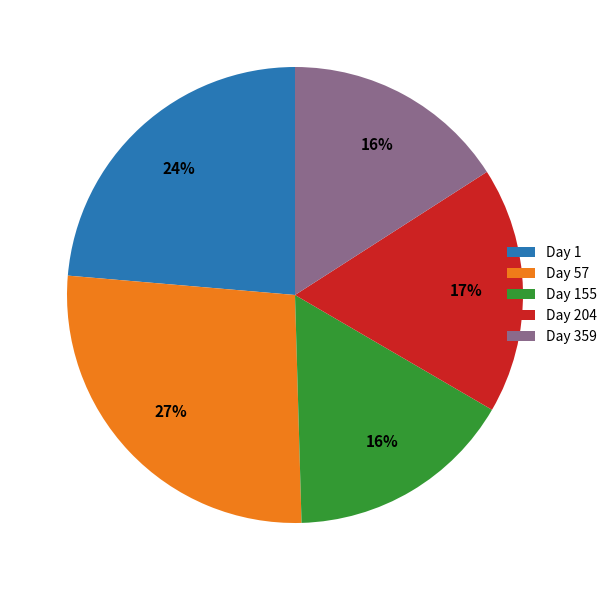

Does Day 204 represent more than half of the total?

No